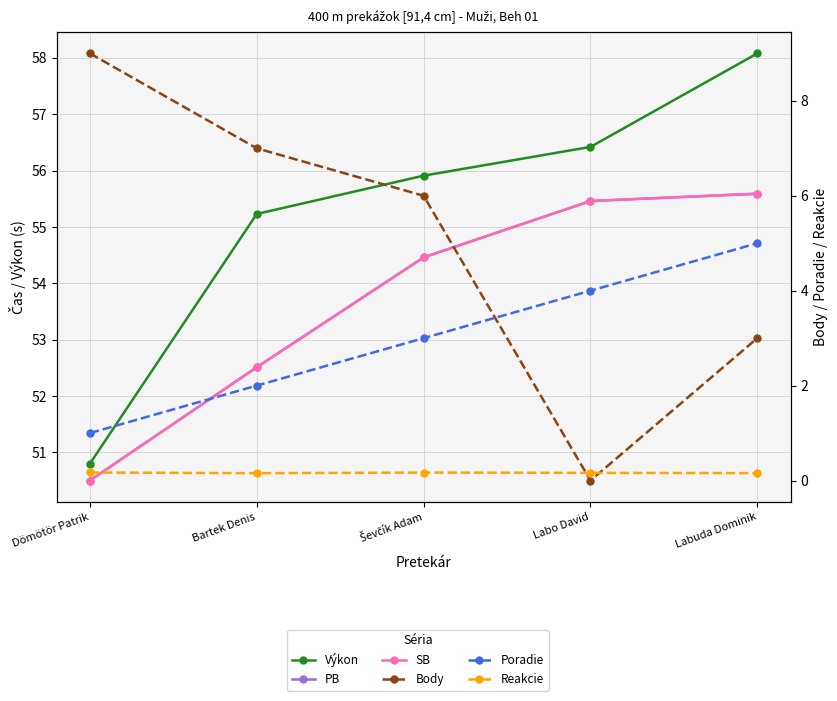

What is the difference between the highest and lowest values at Labuda Dominik?

57.9